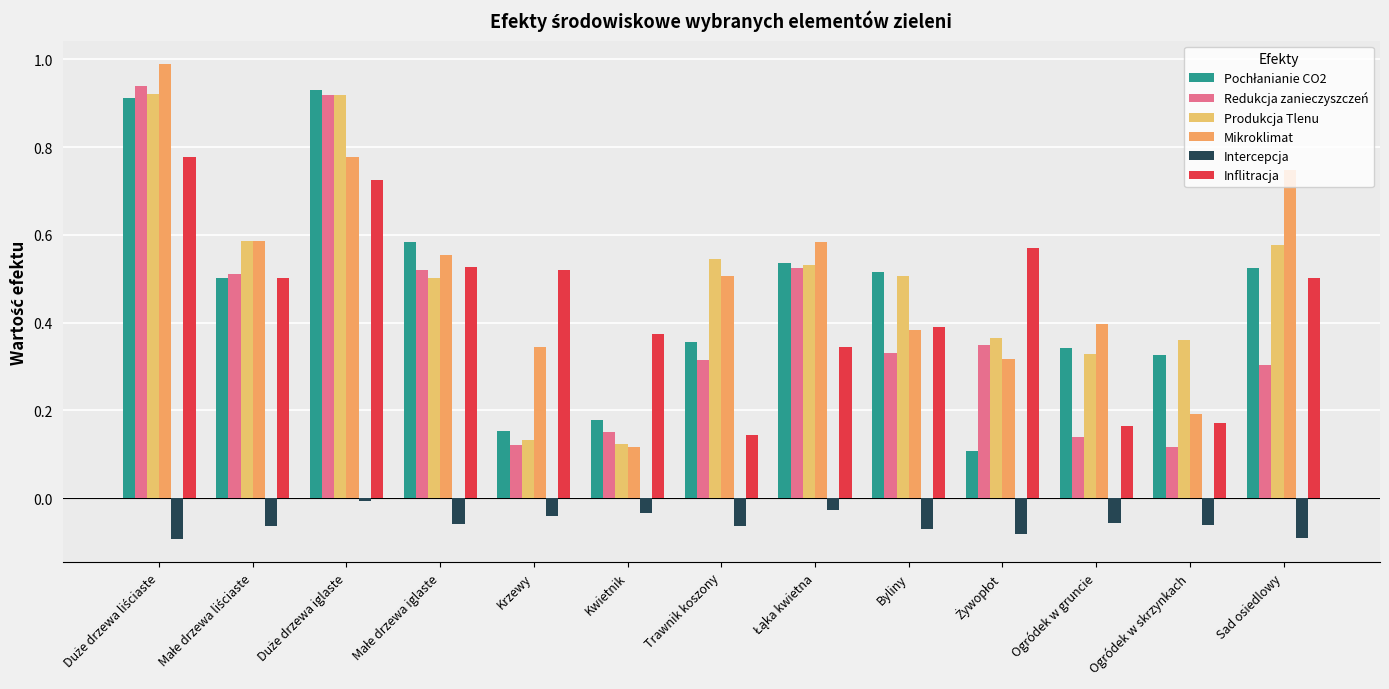

The value of Produkcja Tlenu at Ogródek w gruncie is 0.3. True or false?

True